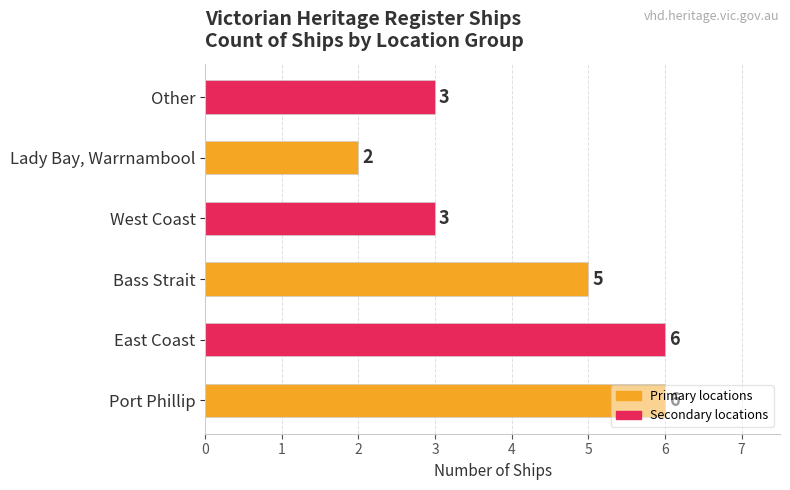

Does the chart contain stacked bars?

No